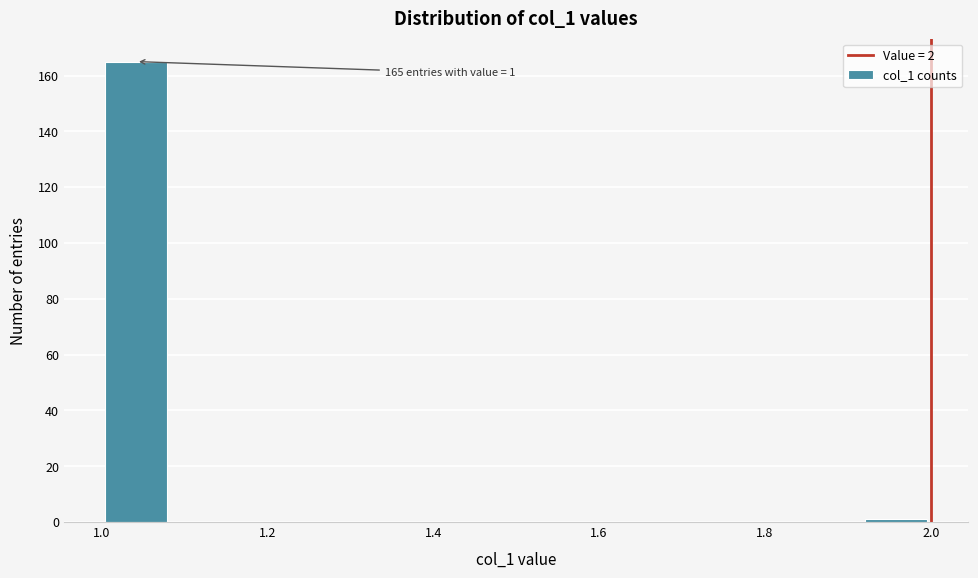

Over which range of the x-axis is the bar tallest?

1.00 to 1.08